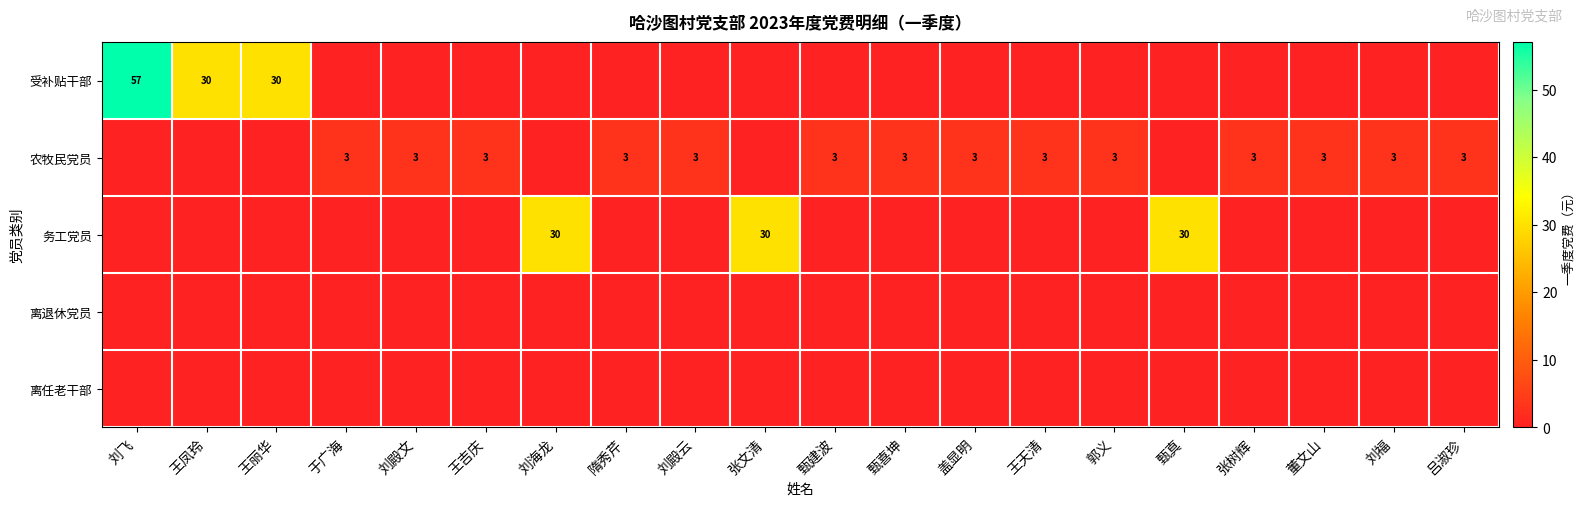

What is the sum of the 农牧民党员 values at 董文山 and 王天清?

6